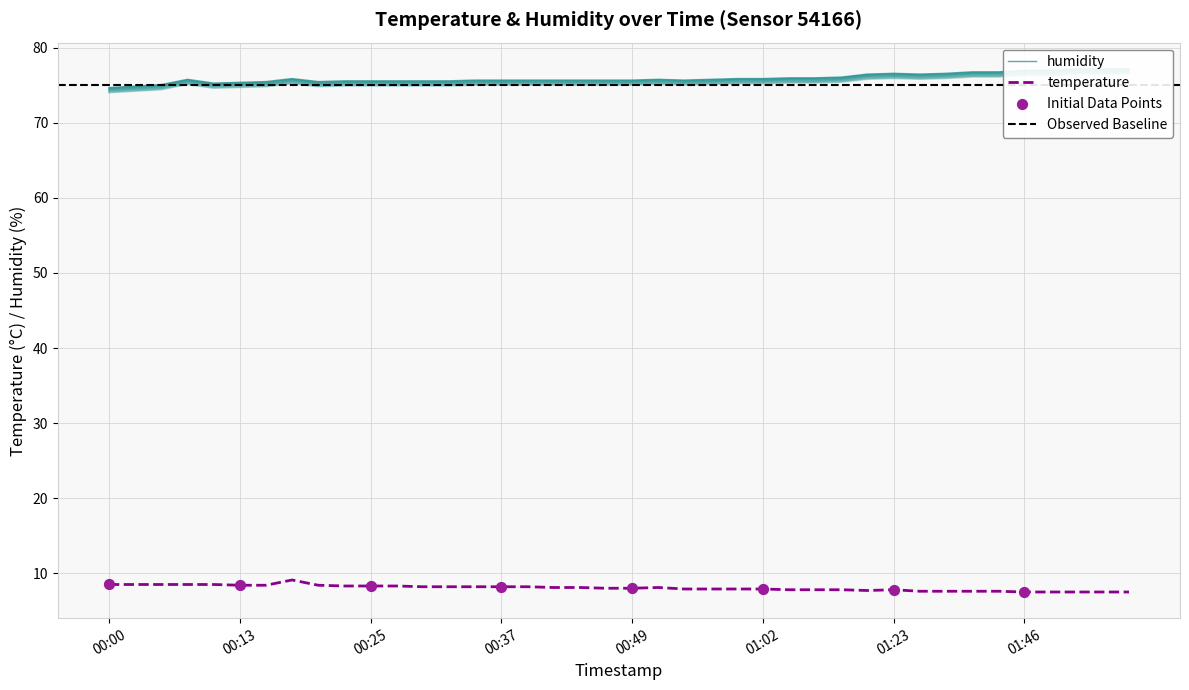

What is the total value across all series at 00:35?

83.2